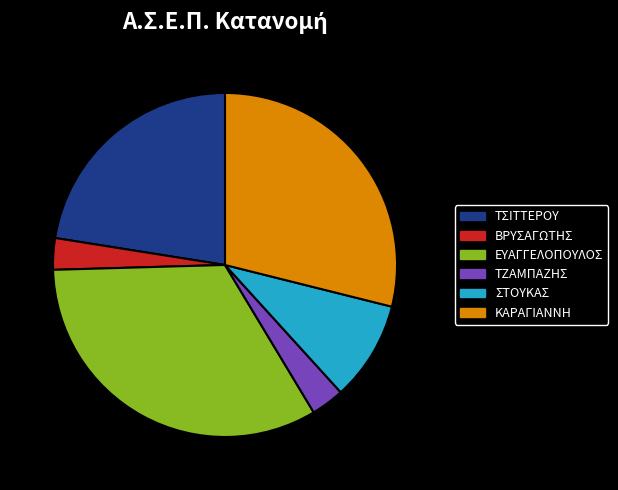

The ΚΑΡΑΓΙΑΝΝΗ slice represents 29% of the pie. True or false?

True